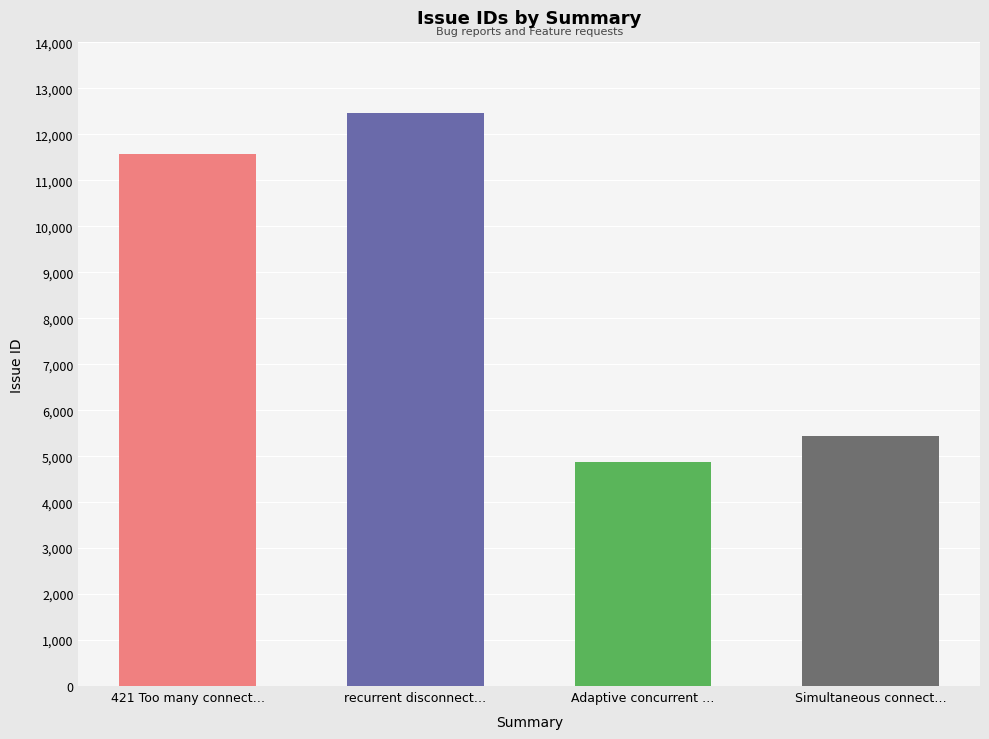

List the labels in order of value, smallest first.

Adaptive concurrent connections, Simultaneous connections error, 421 Too many connections, recurrent disconnections with BigSur